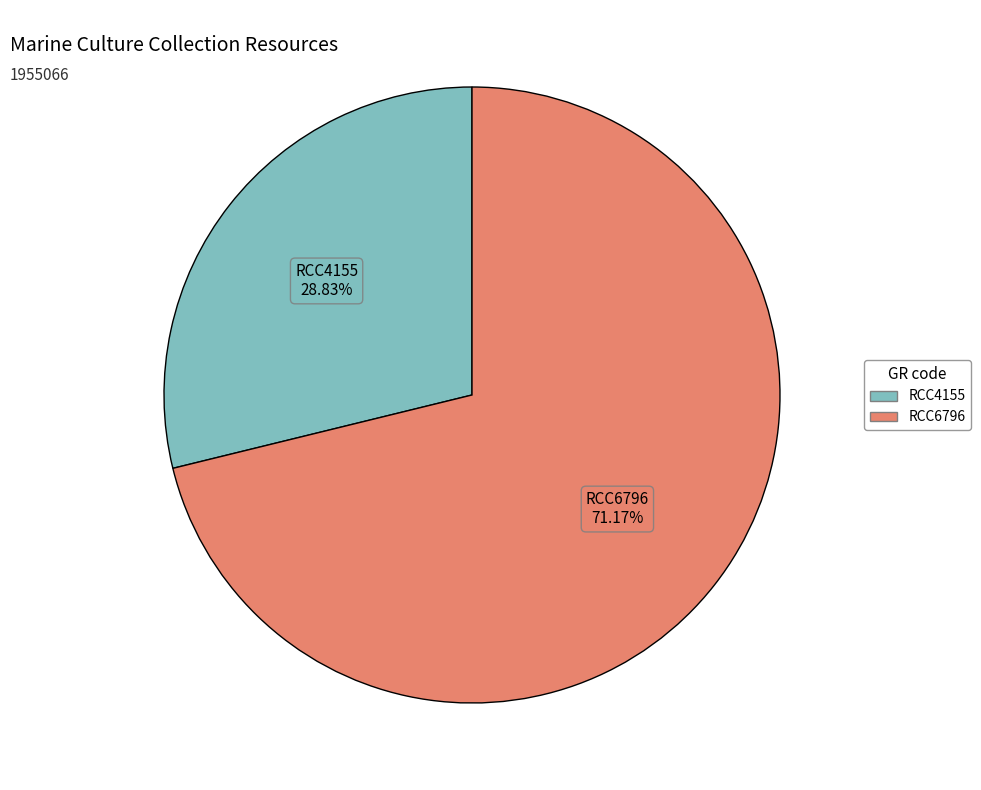

To the nearest percent, what is the difference between the largest and smallest slice percentages?

42%